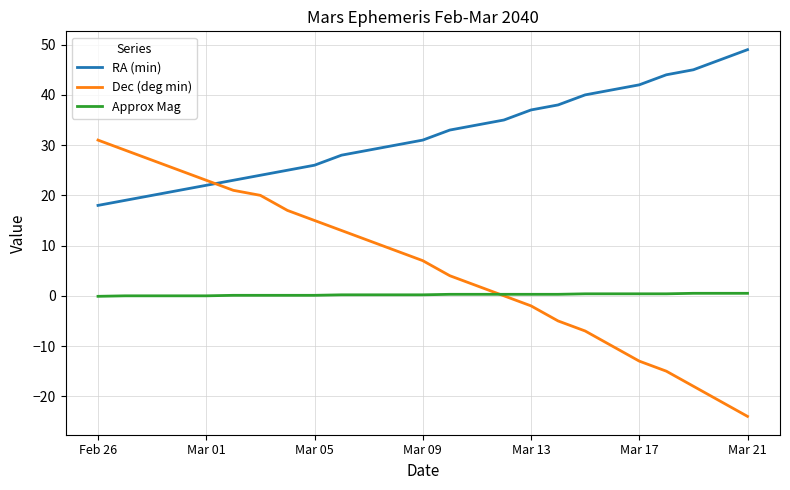

Which series has the largest total across all categories?

RA (min)